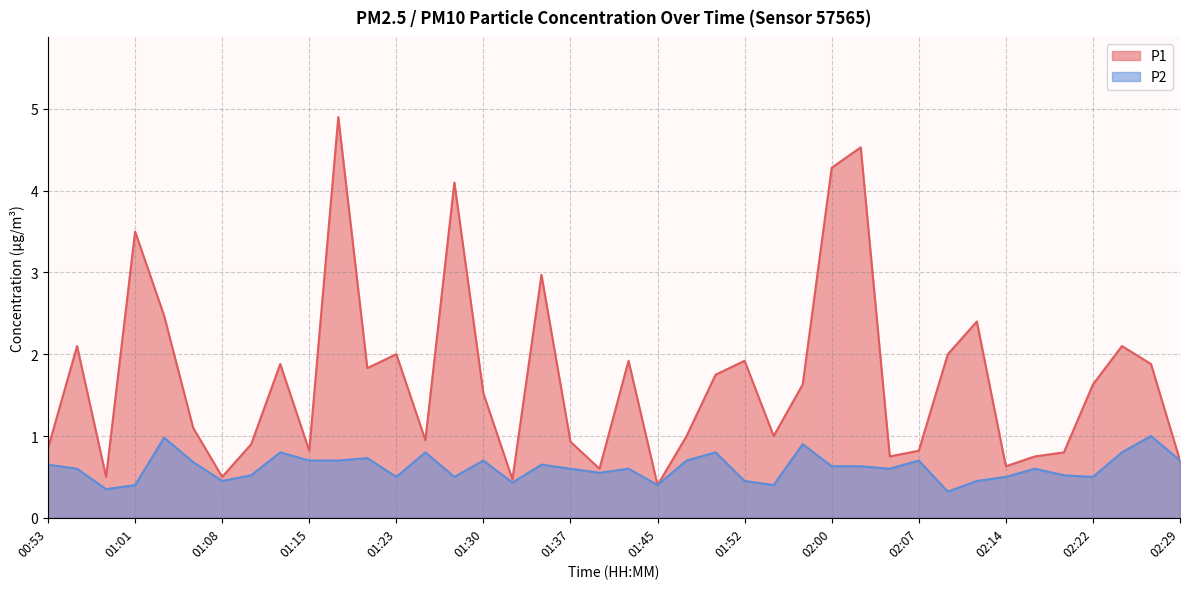

How many values in the P1 series are below 1?

16